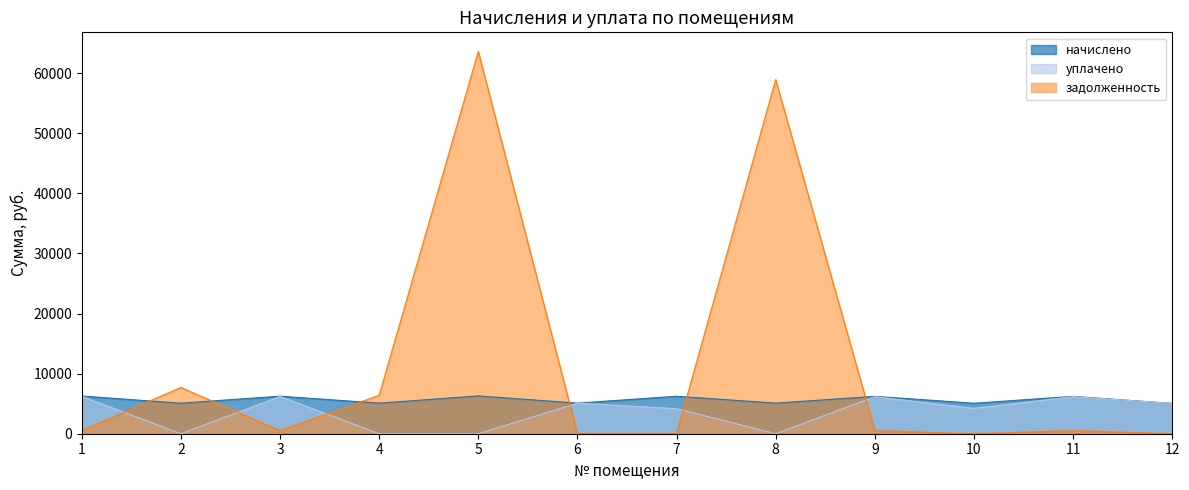

Between which two adjacent categories do задолженность and начислено first intersect?

1 and 2